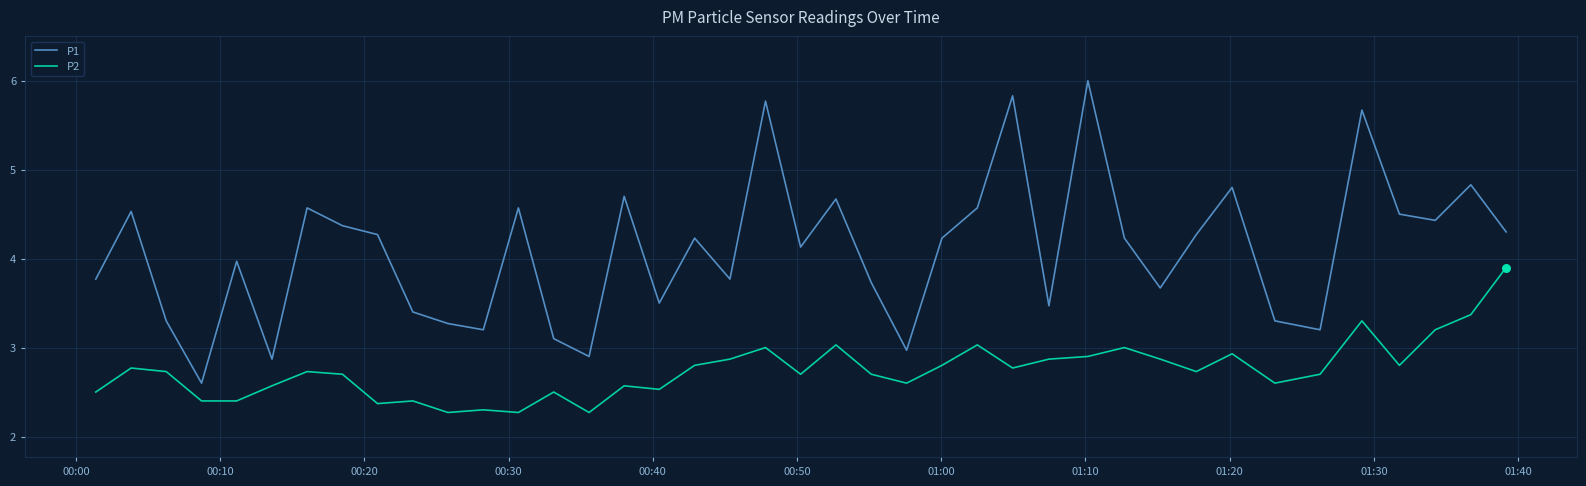

Which series has the largest total across all categories?

P1